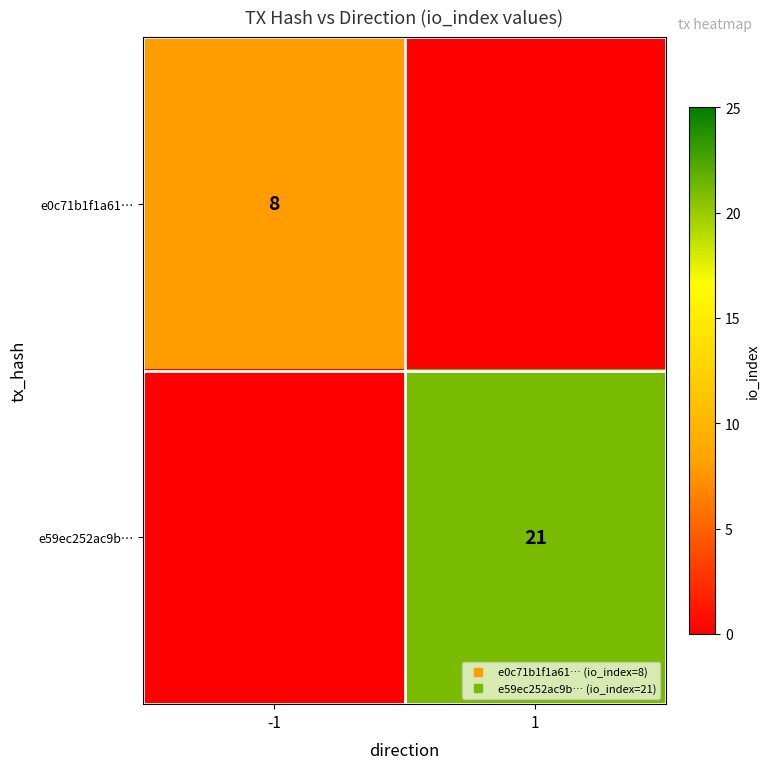

Rank the categories by e59ec252ac9b… value from highest to lowest.

1, -1